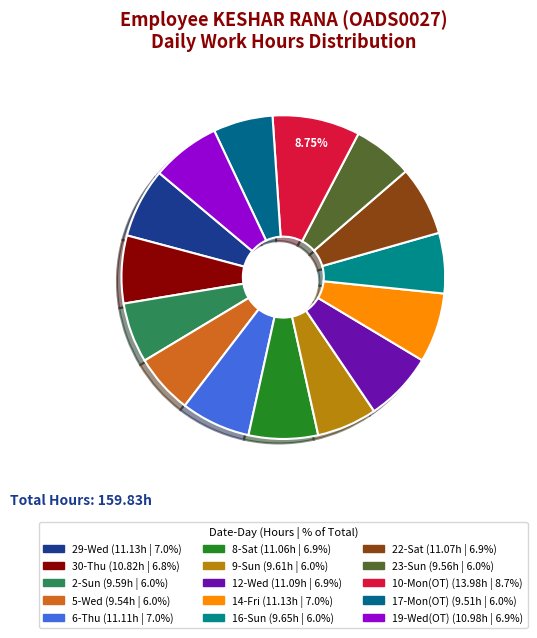

How many segments does this pie chart have?

15